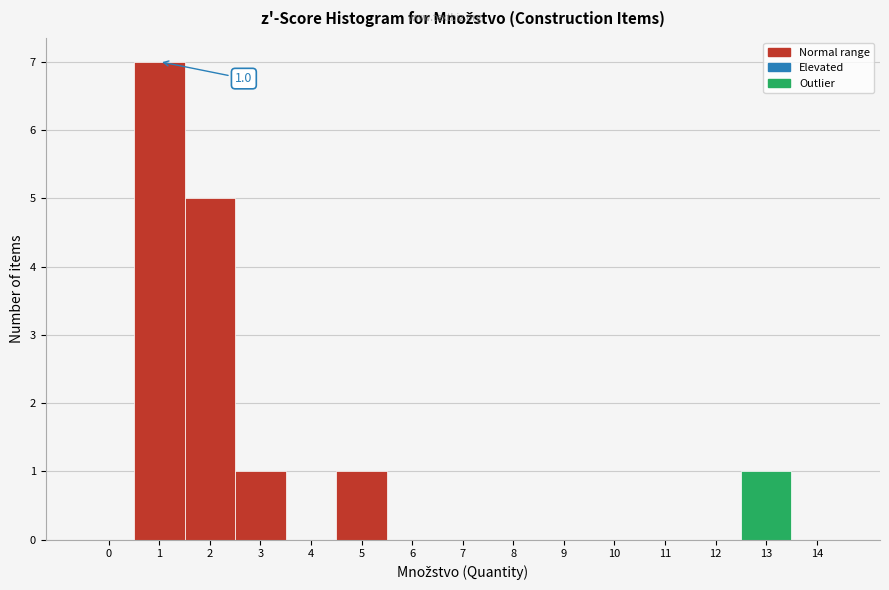

Which range on the x-axis has the tallest bar?

0.5 to 1.5